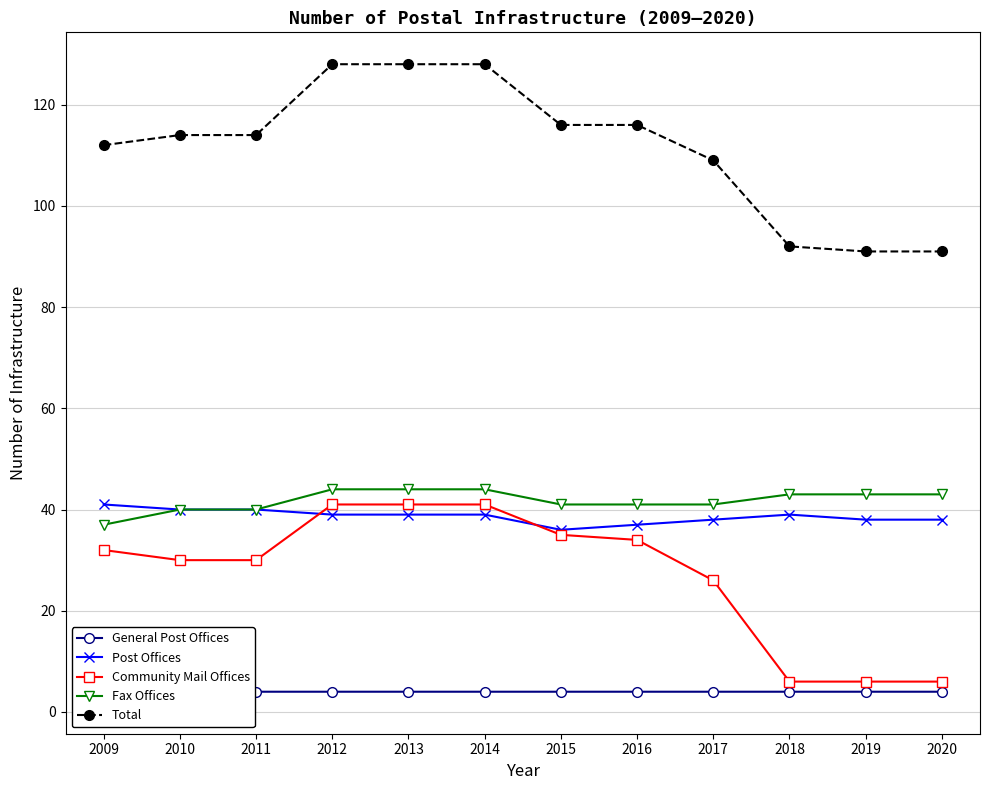

Which has a higher value, 2015 or 2017?

2015